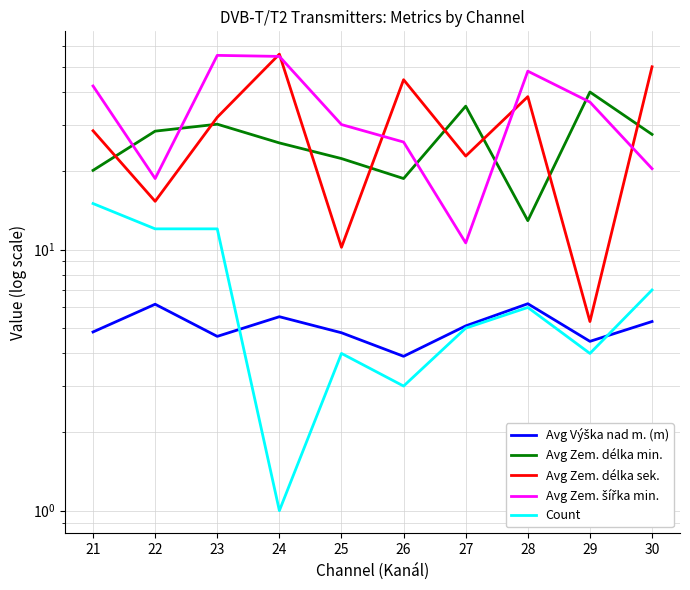

How many interior local valleys does the Avg Zem. délka min. series have?

2